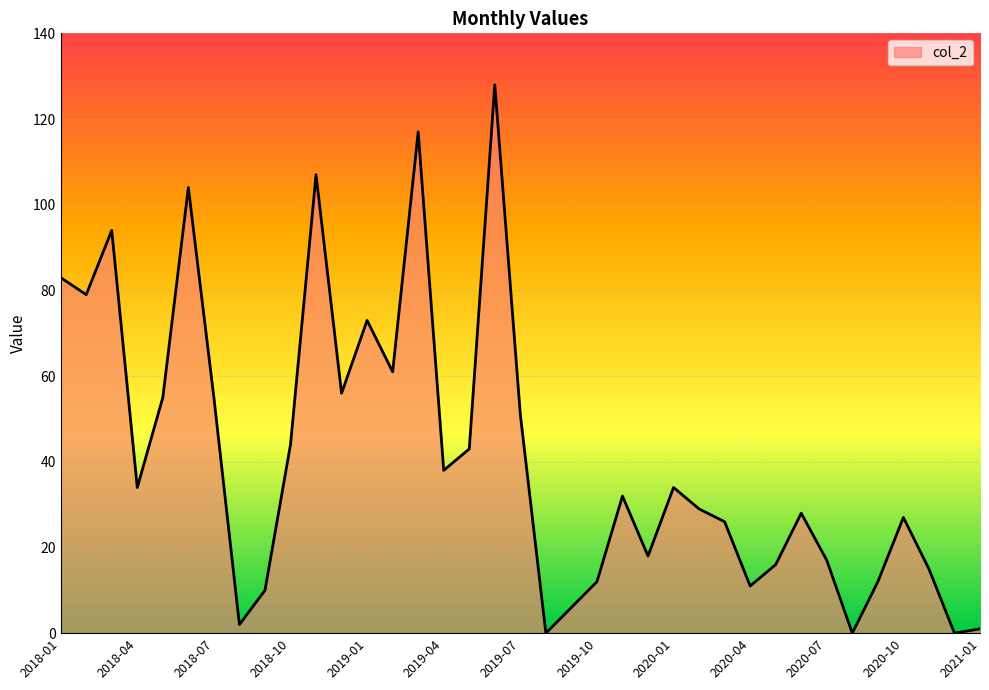

What is the maximum value shown in the chart?

128